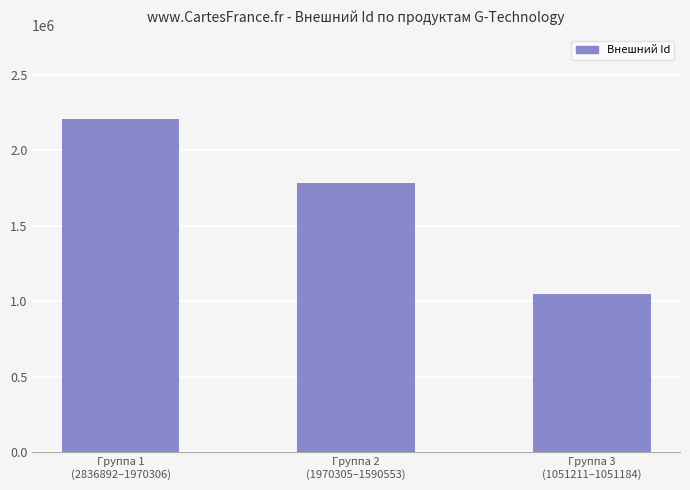

Is it true that the value at Группа 2
(1970305–1590553) is 525769?

False